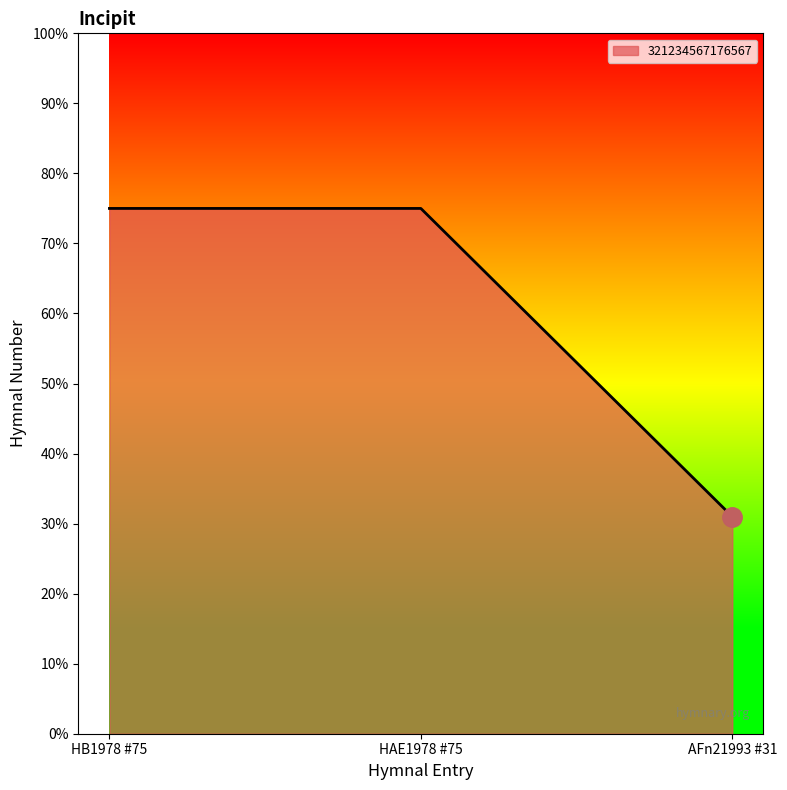

What is the ratio of the value at HB1978 #75 to the value at AFn21993 #31?

2.4